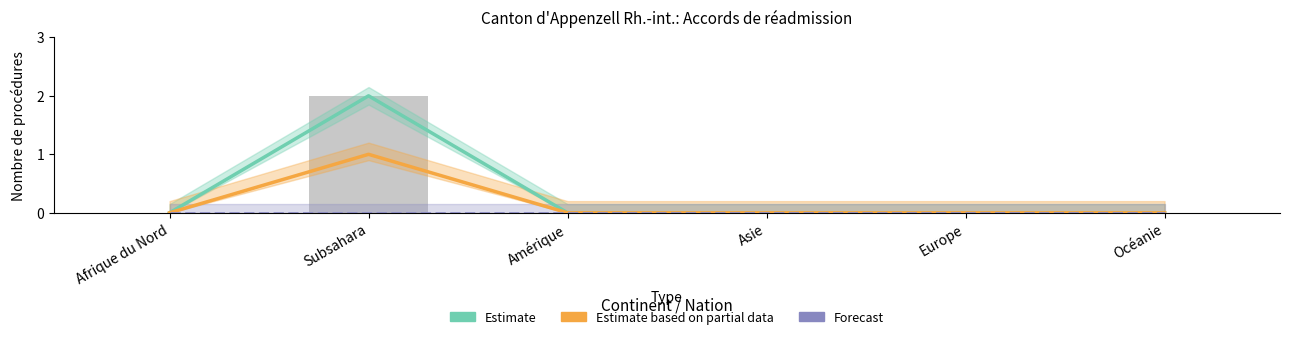

Where is Estimate based on partial data (Consentements Out) nearest to the value 0?

Afrique du Nord